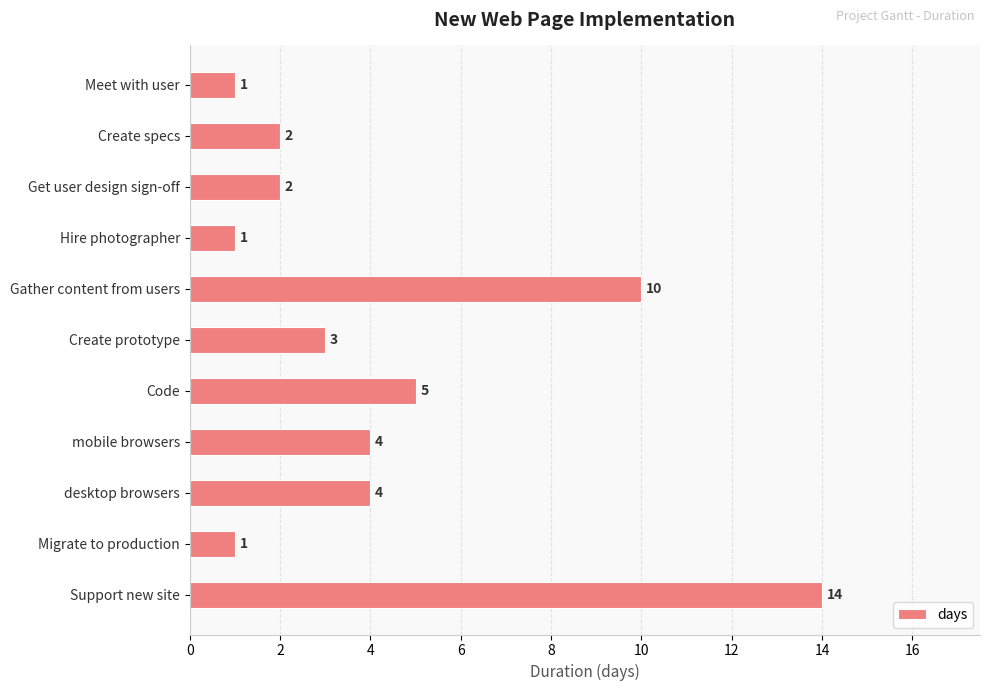

Reading bottom to top, list all the values displayed in this chart.

14	1	4	4	5	3	10	1	2	2	1